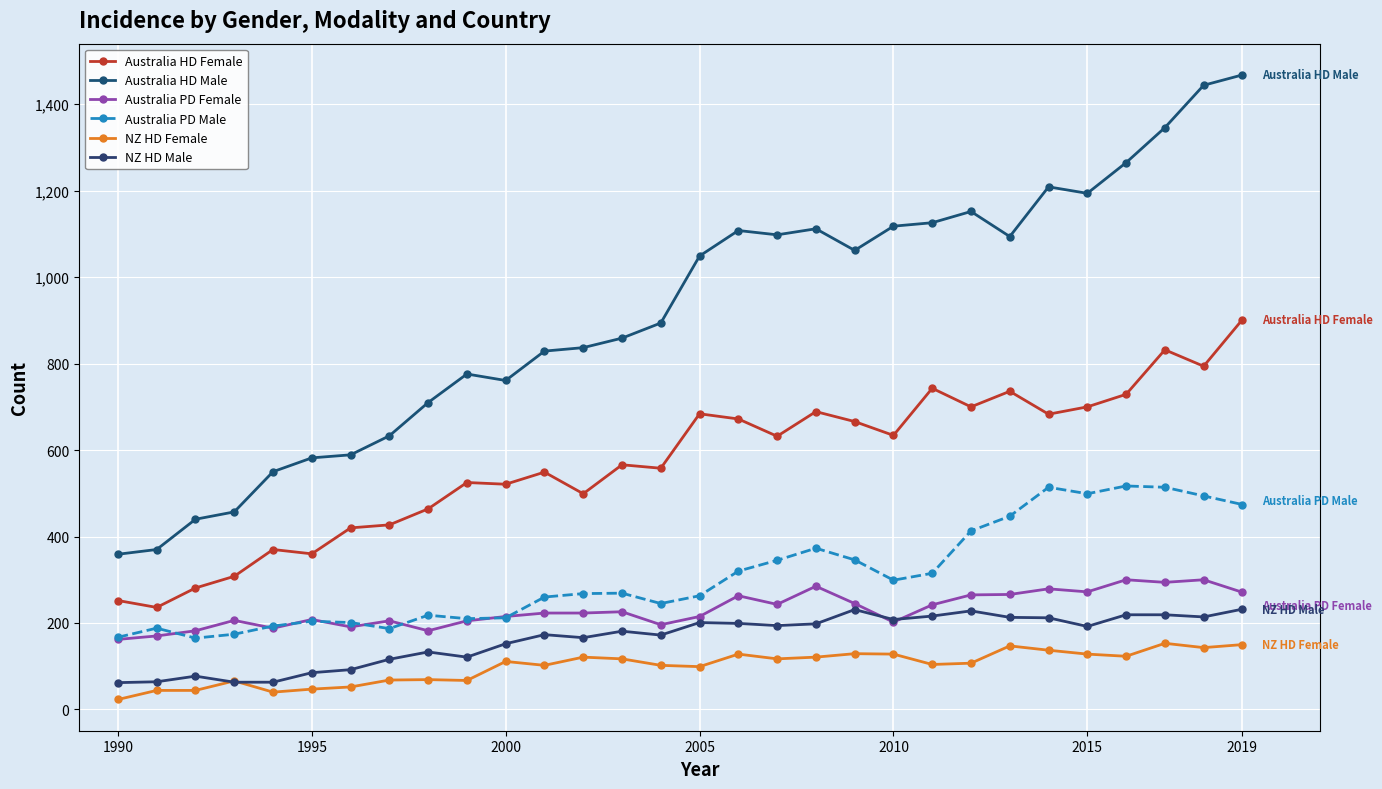

Is this an area chart (filled region under the line)?

No